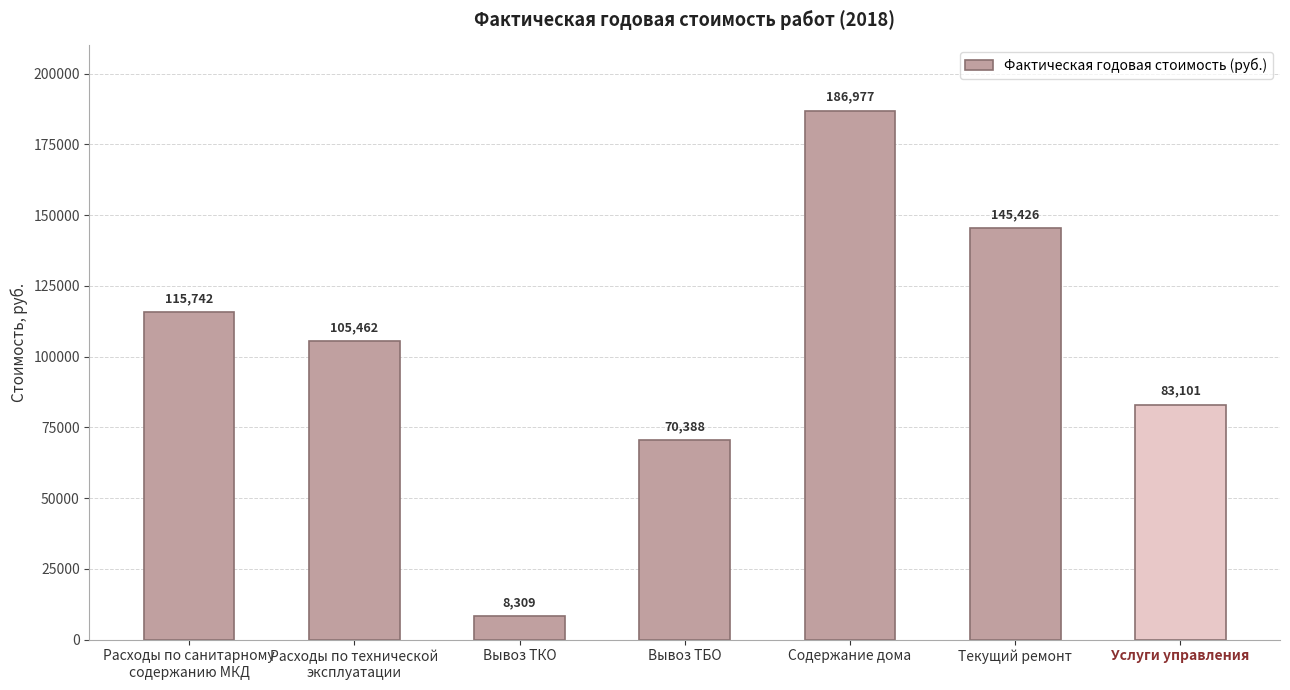

What is the change in value from Вывоз ТБО to Содержание дома?

+116588.6